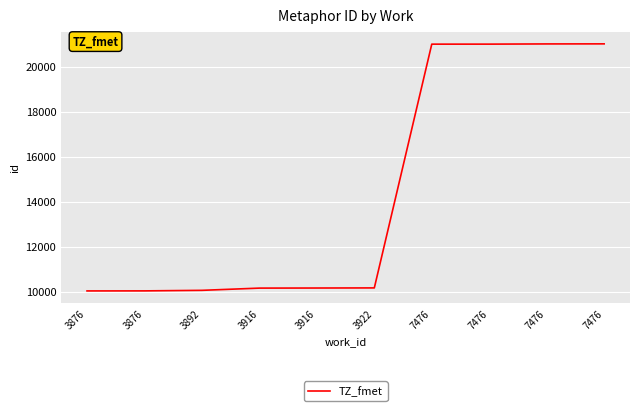

Does the chart have visible grid lines?

Yes